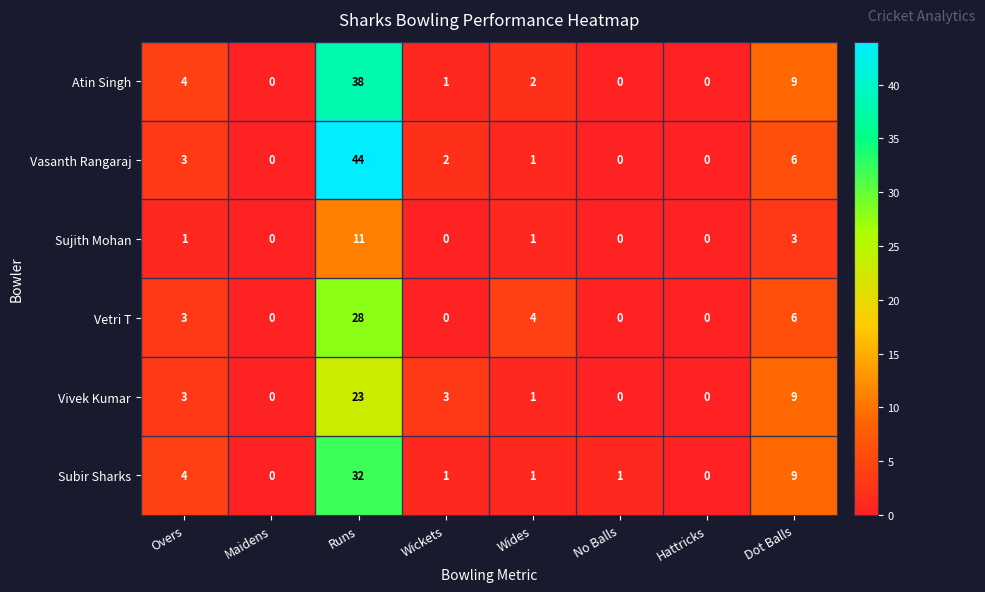

What is the difference between the highest and lowest values at Wickets?

3